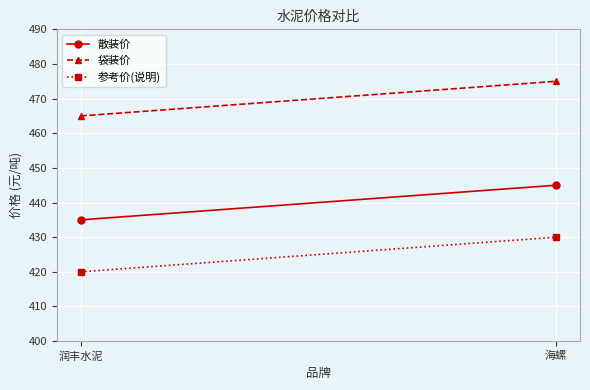

How many 袋装价 values are between 465 and 475?

2